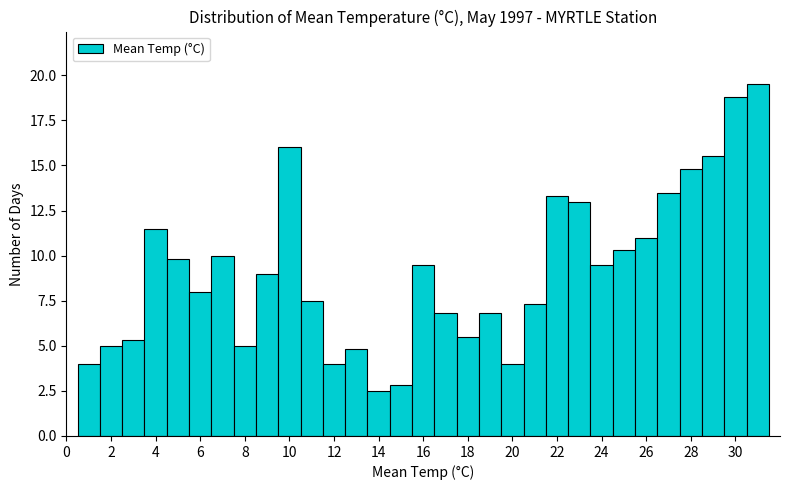

How tall is the bar that spans 18.5 to 19.5 on the x-axis? Neither the bar edges nor the heights are printed on the chart, so give them approximately, as read against the axes.

7.0